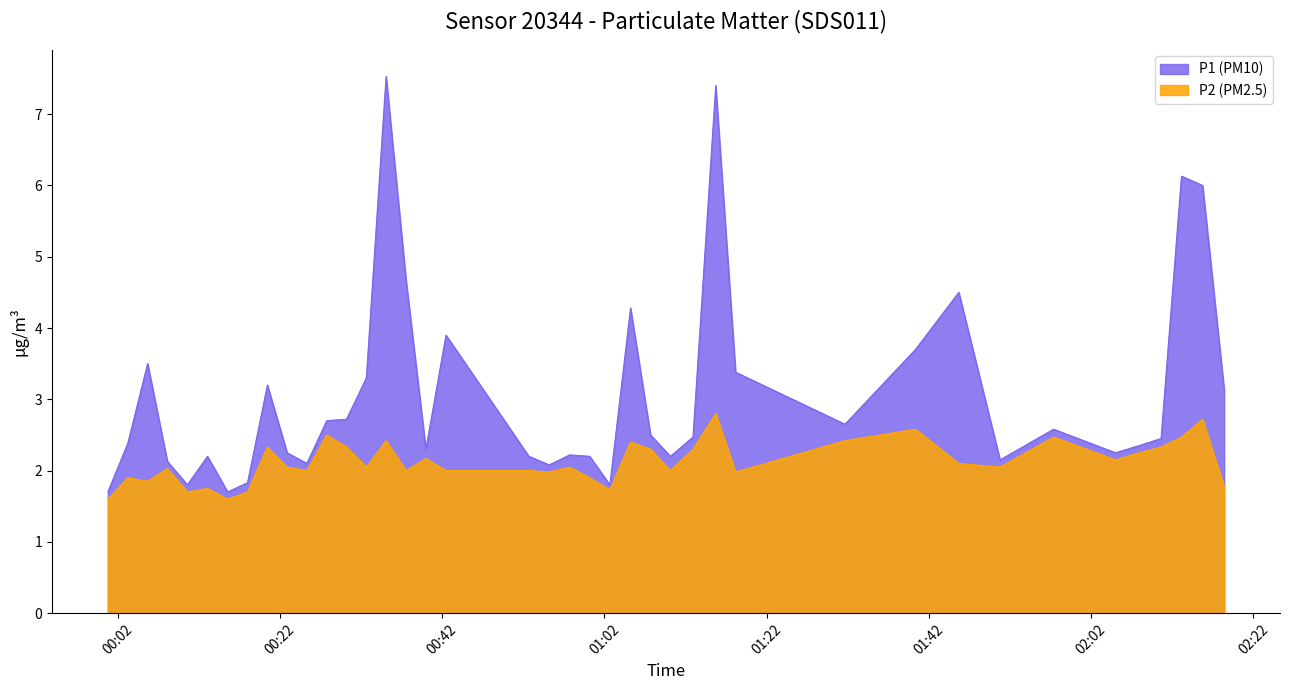

Rank the series by their average value, from highest to lowest.

P1 (PM10), P2 (PM2.5)